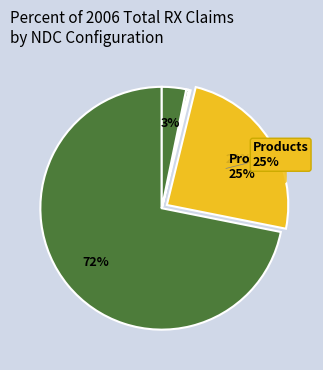

What is the smallest slice in the pie chart?

Health Related Item (NDC FMT IND = 7)